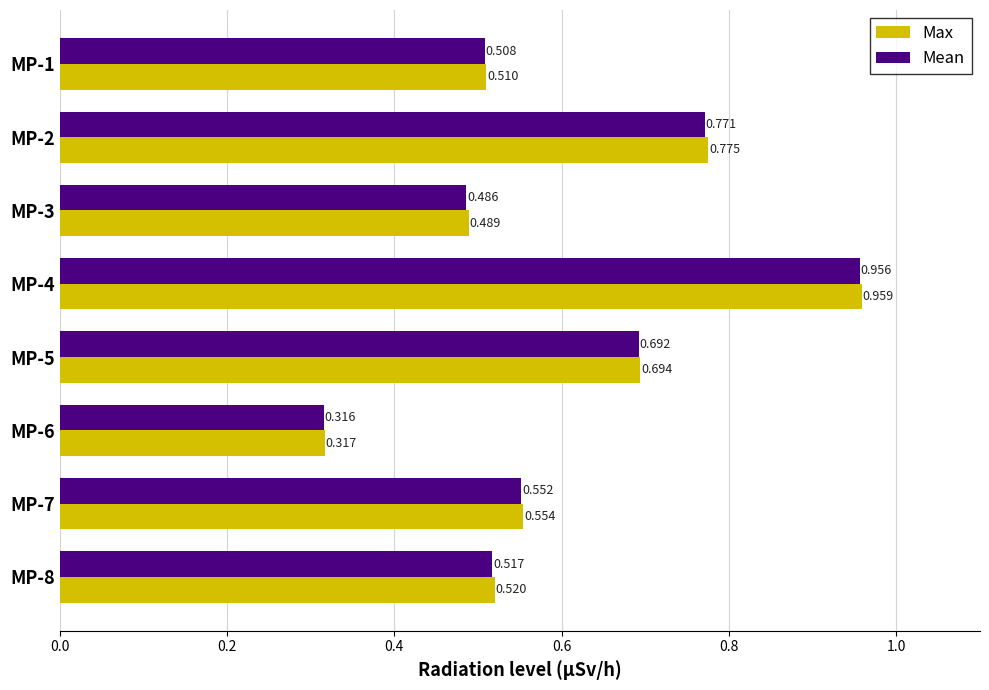

List the series in order of their peak value, highest first.

Max, Mean